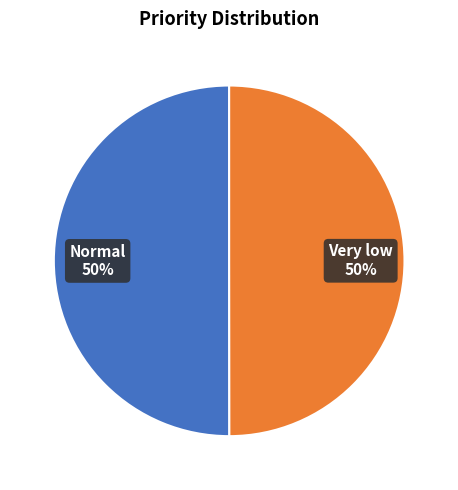

How many segments does this pie chart have?

2